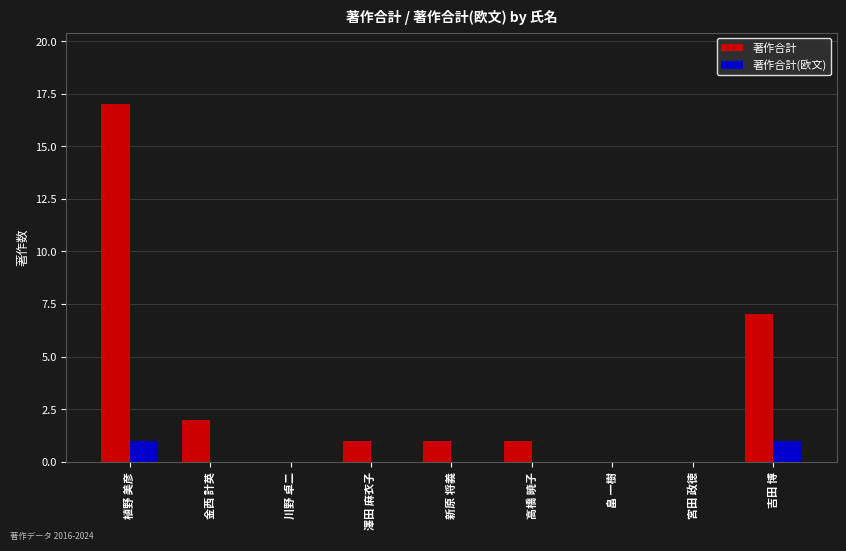

The 著作合計(欧文) series shows 0 at 高橋 暁子. True or false?

True